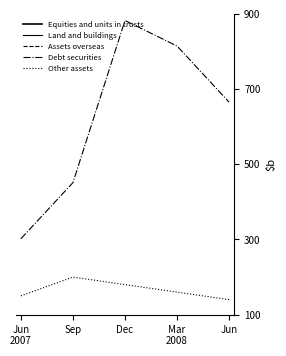

True or false: Other assets and Equities and units in trusts cross at least once.

False